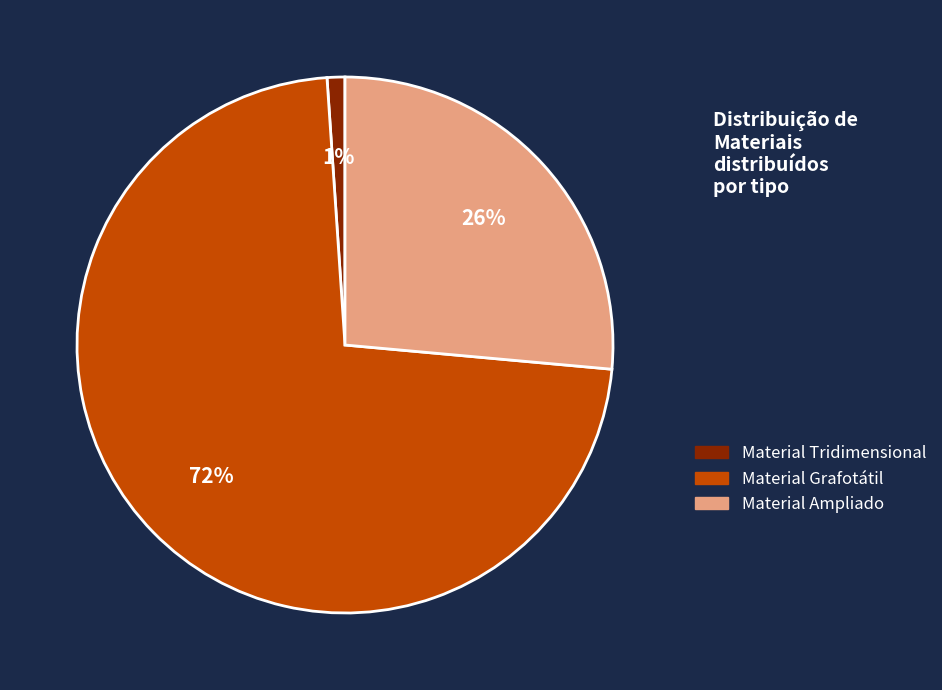

To the nearest percent, what percentage of the pie is Material Ampliado?

26%